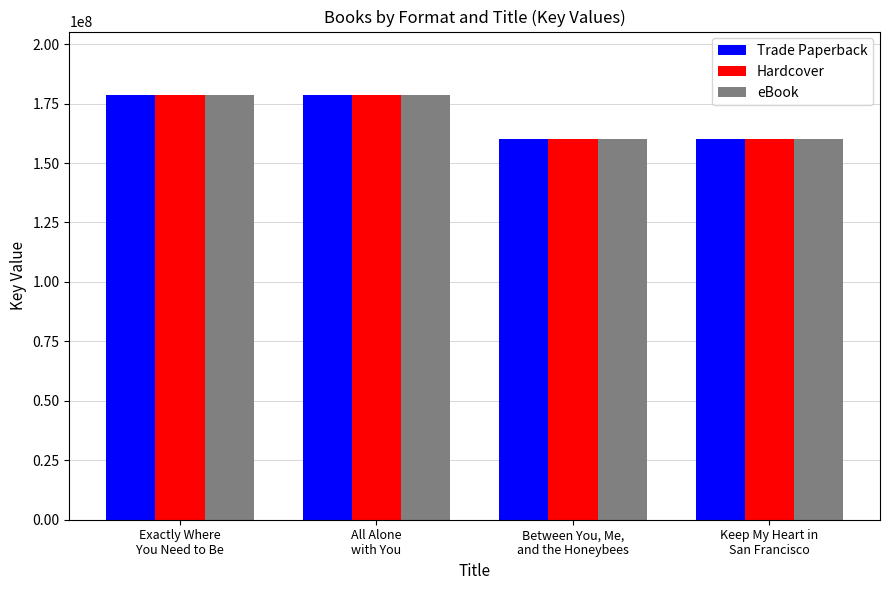

What is the difference between the maximum and minimum values in the Trade Paperback series?

18609006